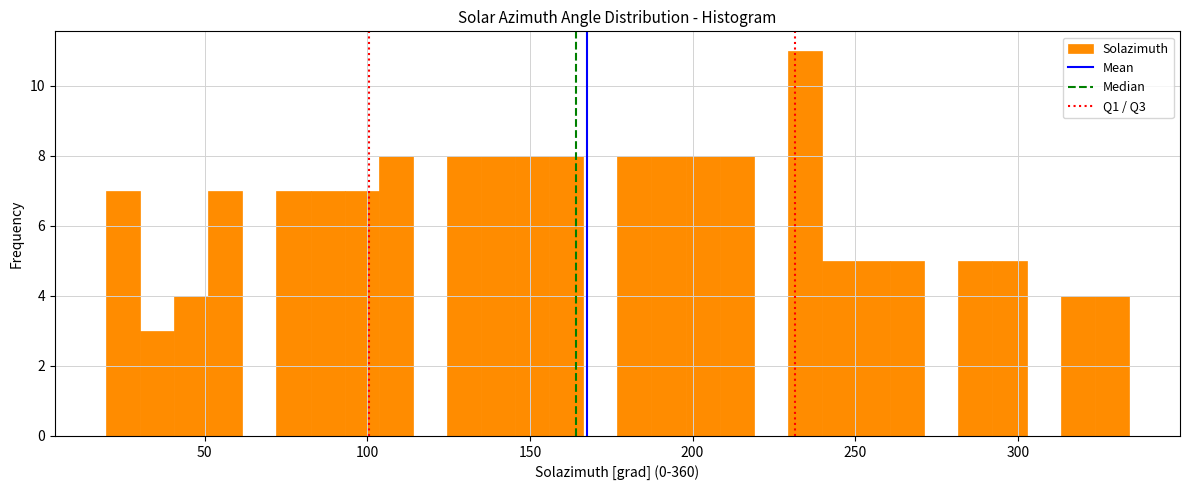

Around what value on the x-axis is the tallest bar? Give the approximate position of its centre, as read against the axis.

235